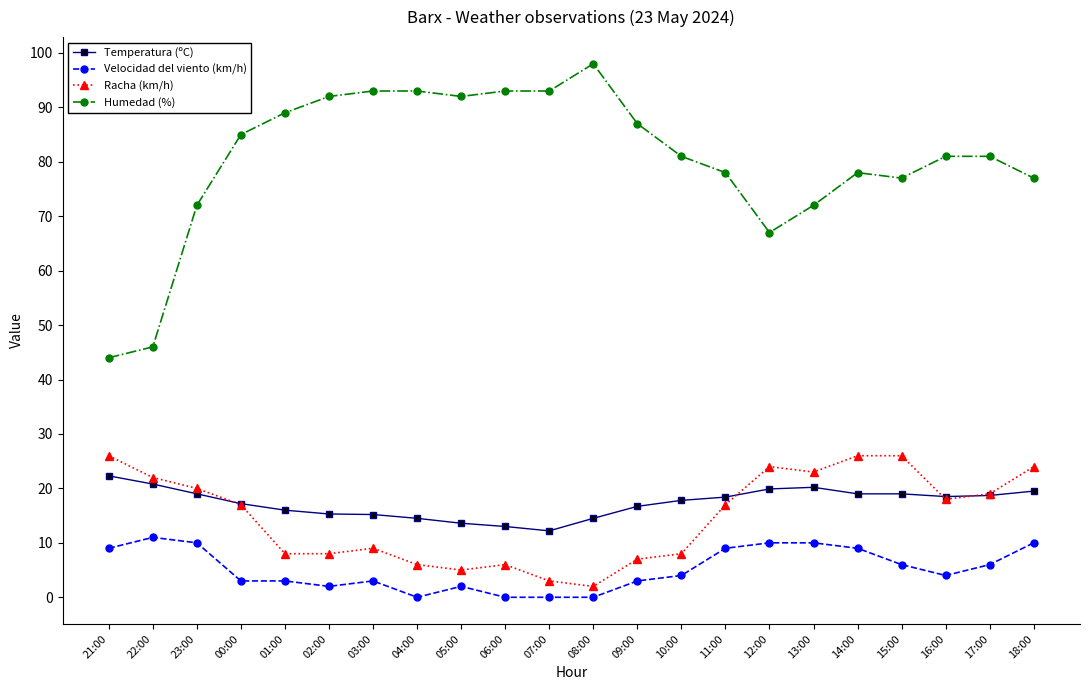

What is the maximum value for Racha (km/h)?

26.0